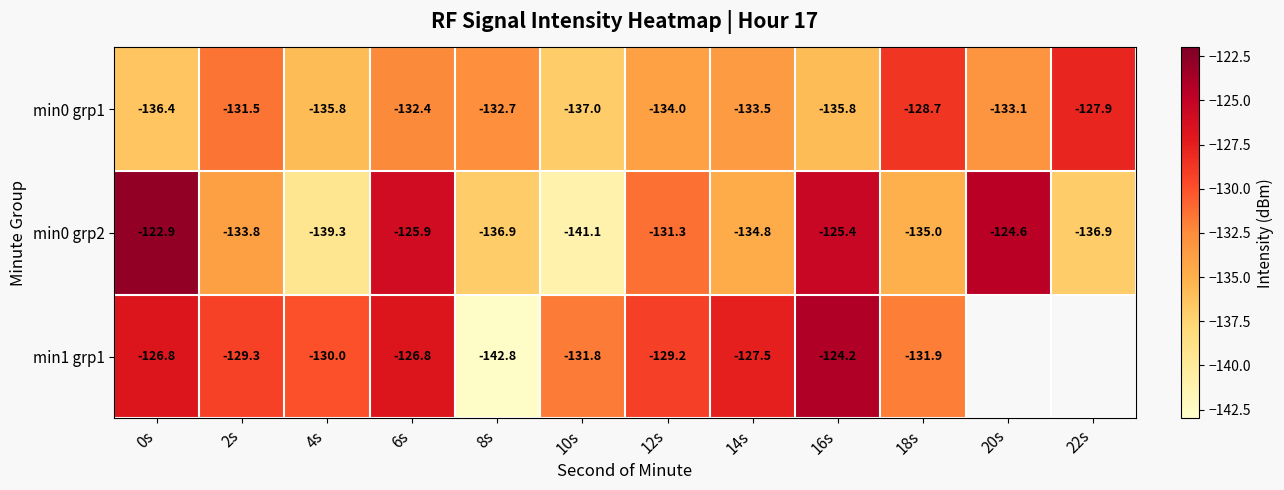

Which has a higher value, 4s or 12s?

12s